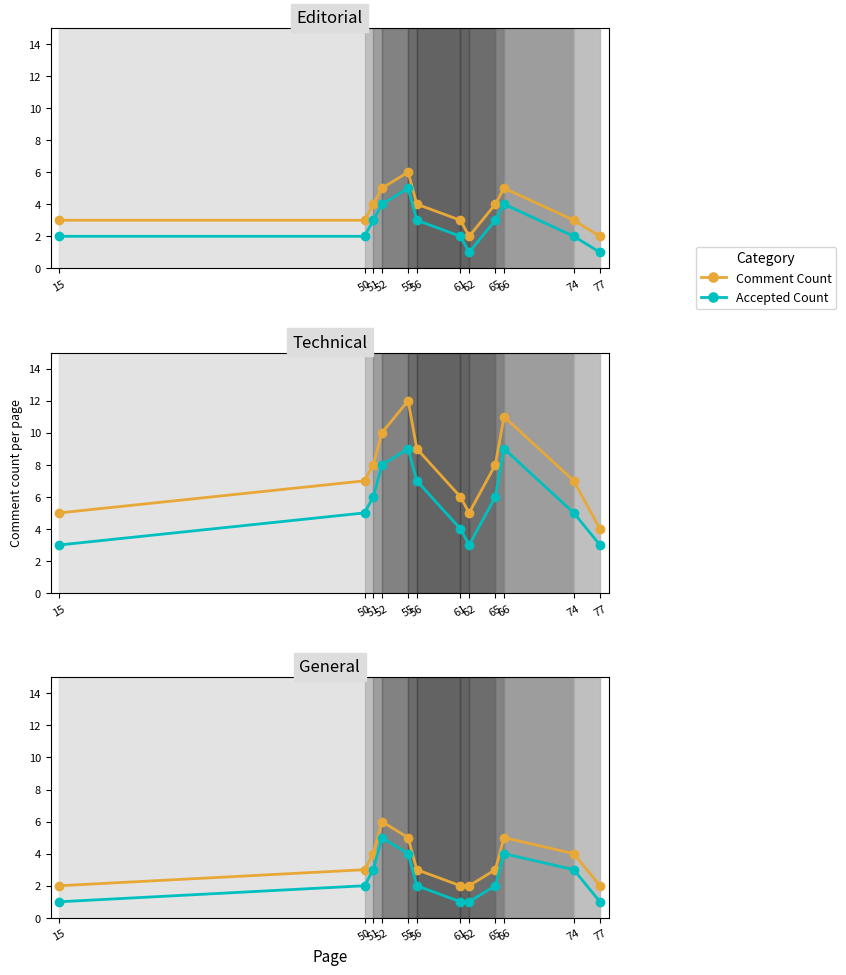

True or false: Comment Count and Accepted Count intersect in this chart.

False